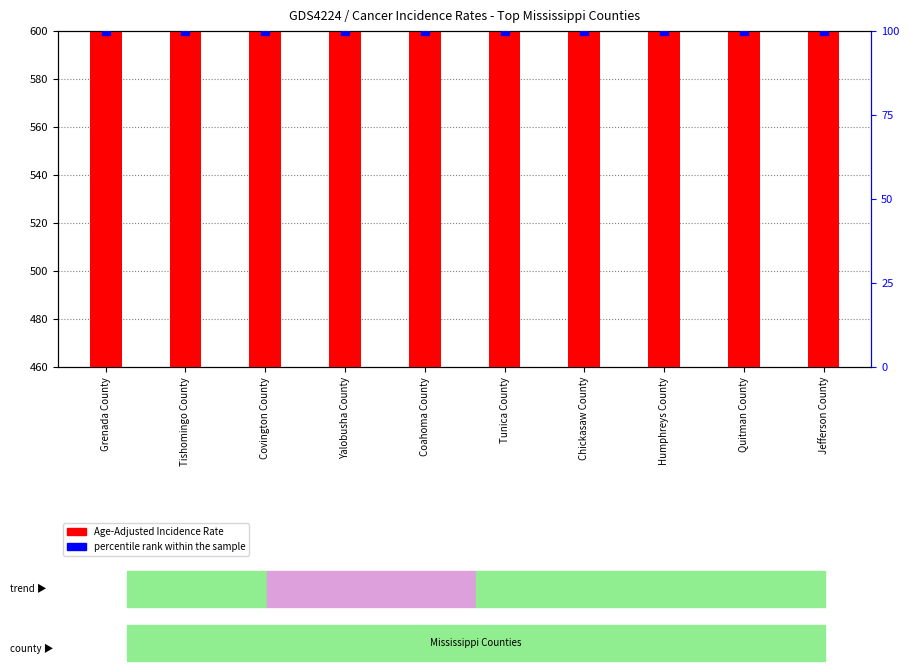

Which series contains the lowest Y value?

percentile rank within the sample